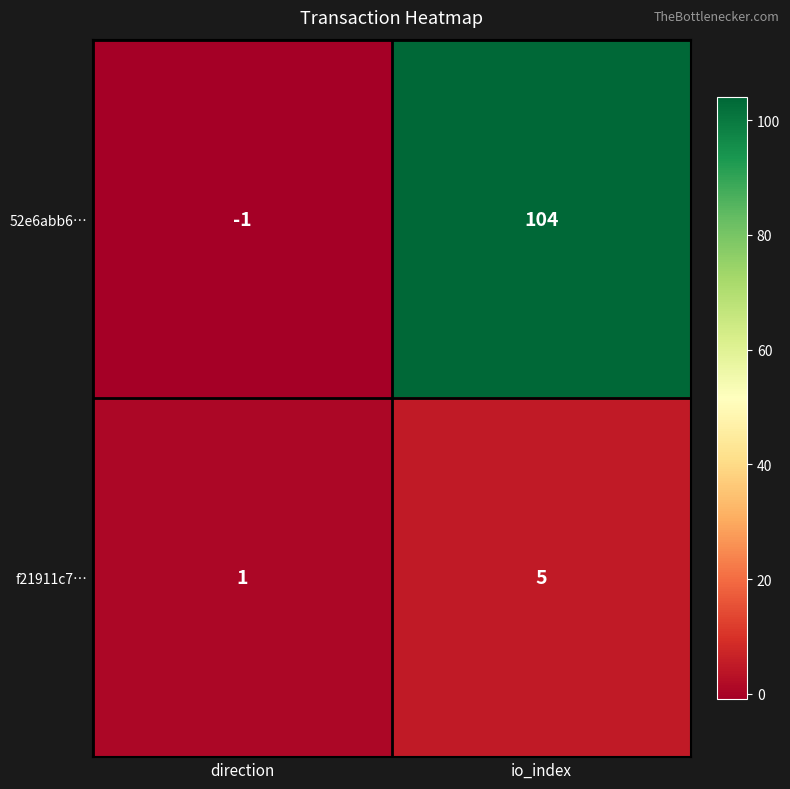

At which category is the sum across all series the highest?

io_index